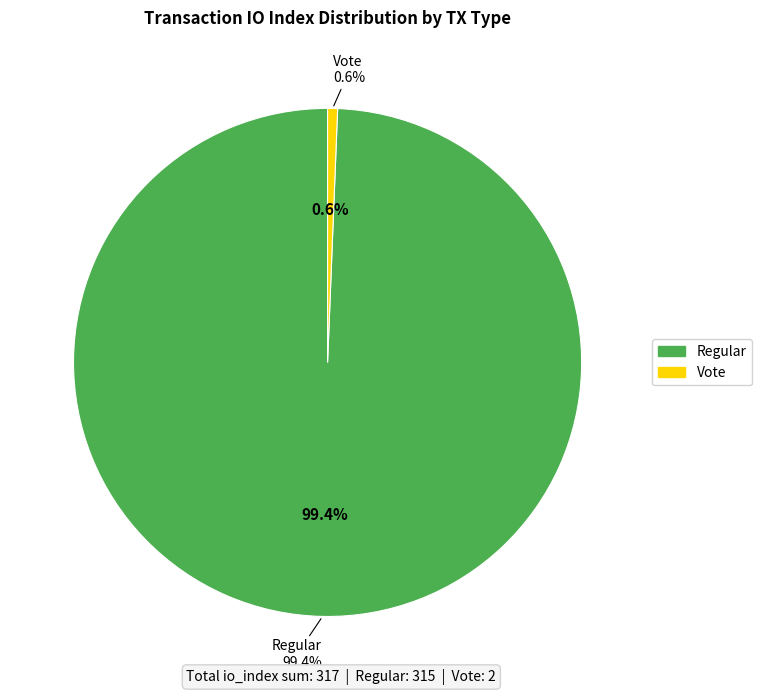

True or false: Vote (io_index=2) accounts for 1% of the total.

True